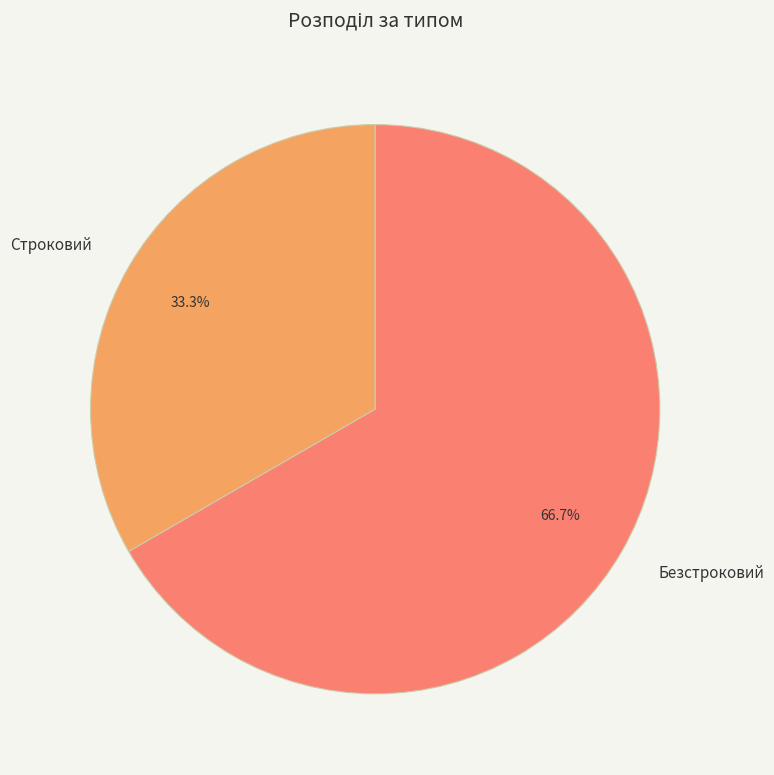

To the nearest percent, what portion does Строковий represent?

33%